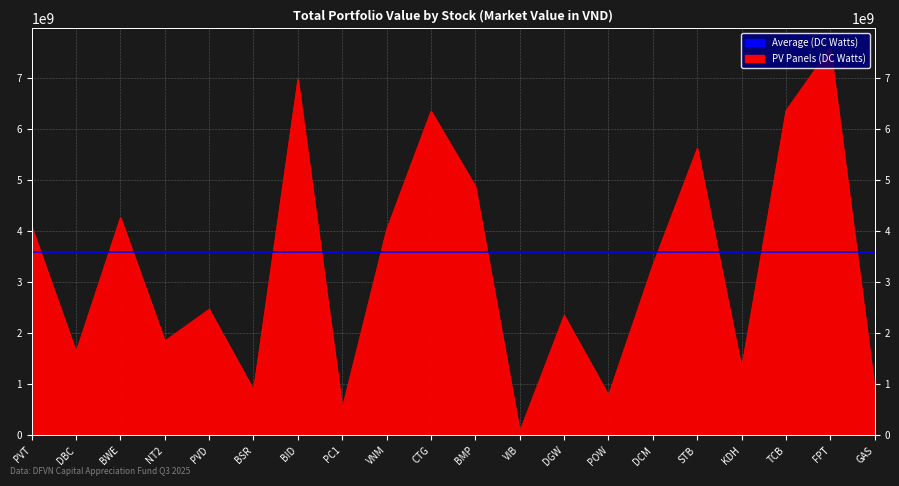

What is the label of the 18th point from the left?

TCB